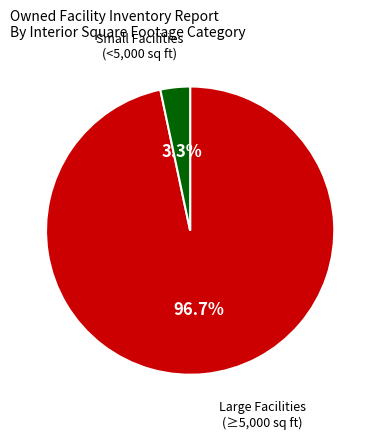

Rank the categories by value from highest to lowest.

Large Facilities (≥5,000 sq ft), Small Facilities (<5,000 sq ft)